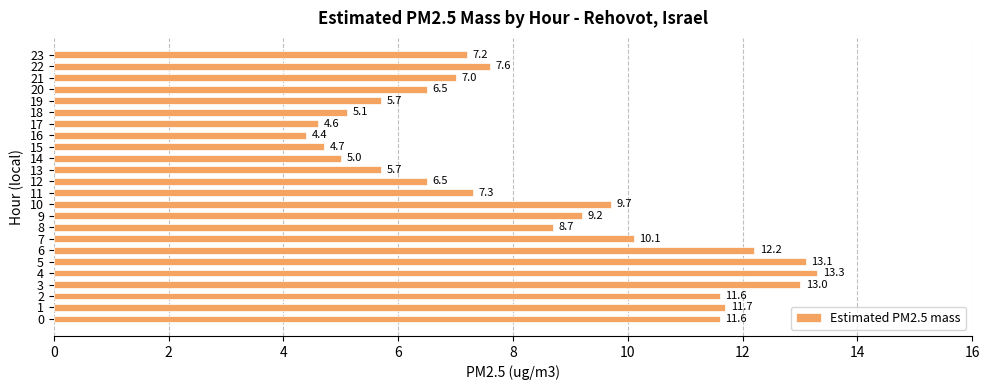

The chart shows a value of 5.7 at 19. True or false?

True